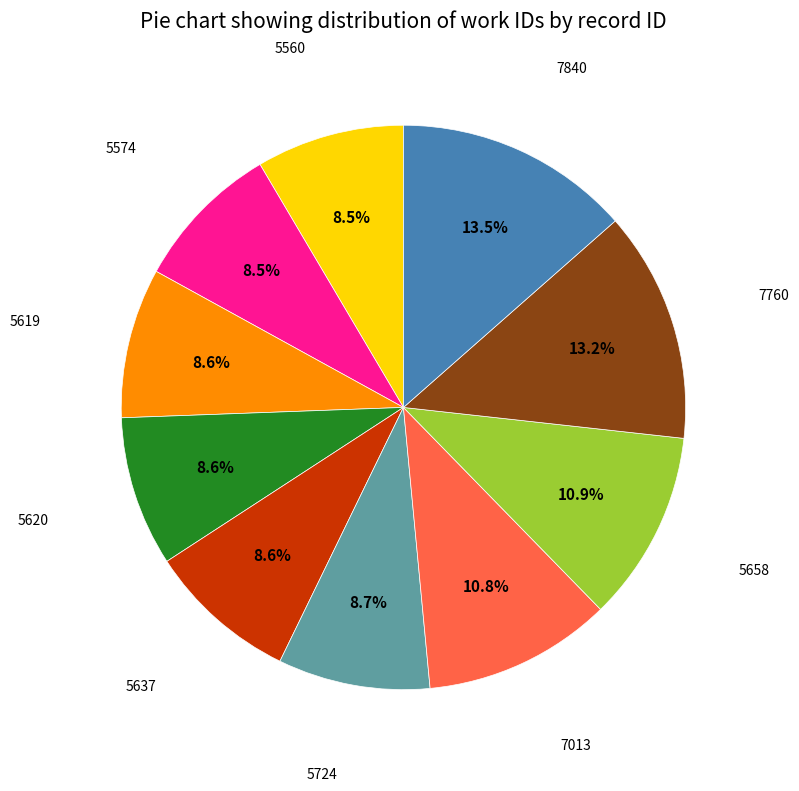

Count the number of slices in the pie.

10